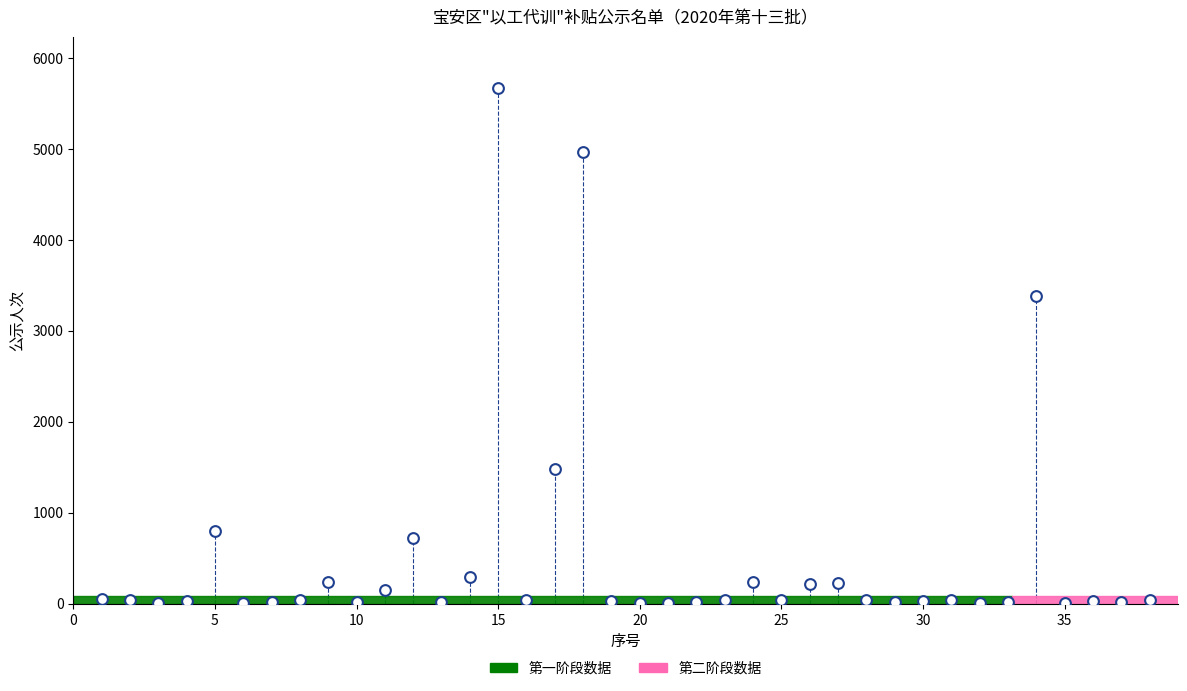

What is the range of Y values (max minus min)?

5662